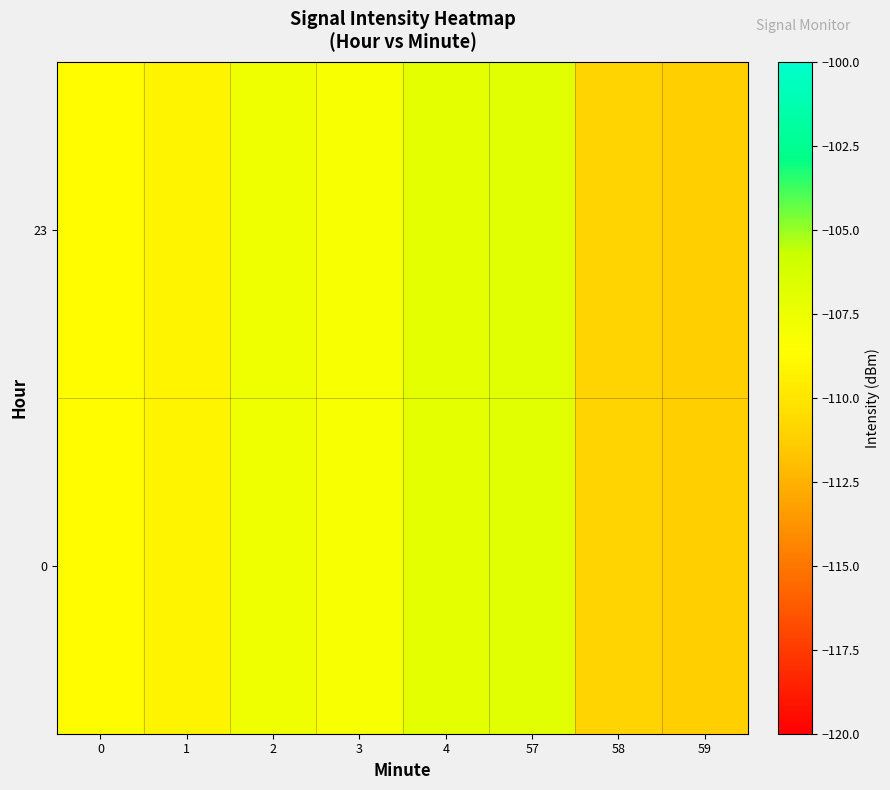

What is the maximum value shown in the chart?

-107.0